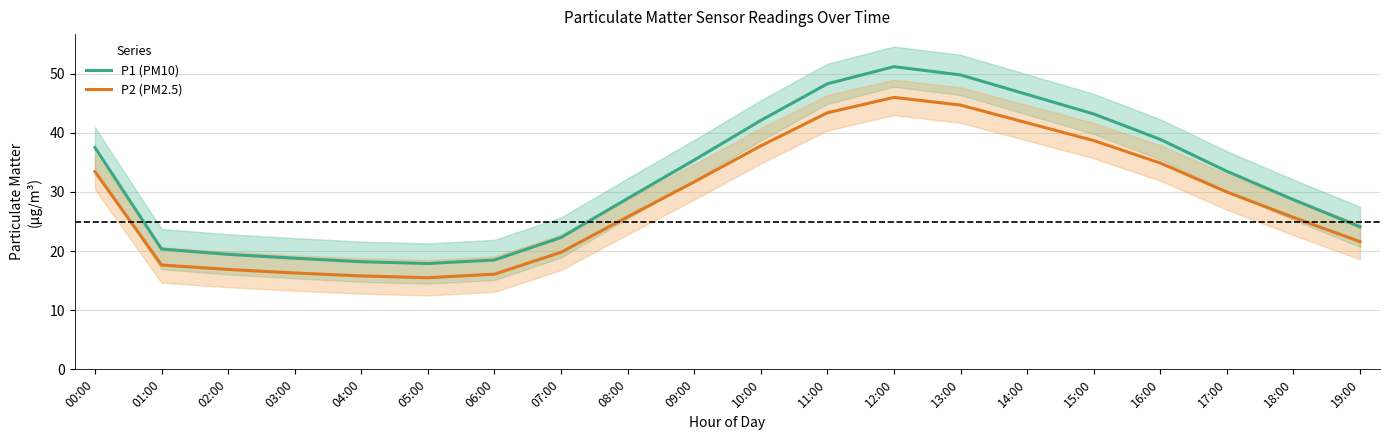

Is it true that P1 (PM10) equals 22.3 at 07:00?

True